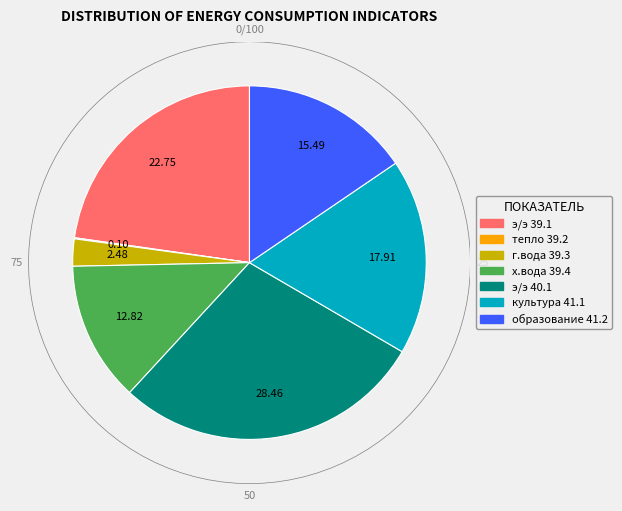

Is there any slice that represents more than half of the pie?

No